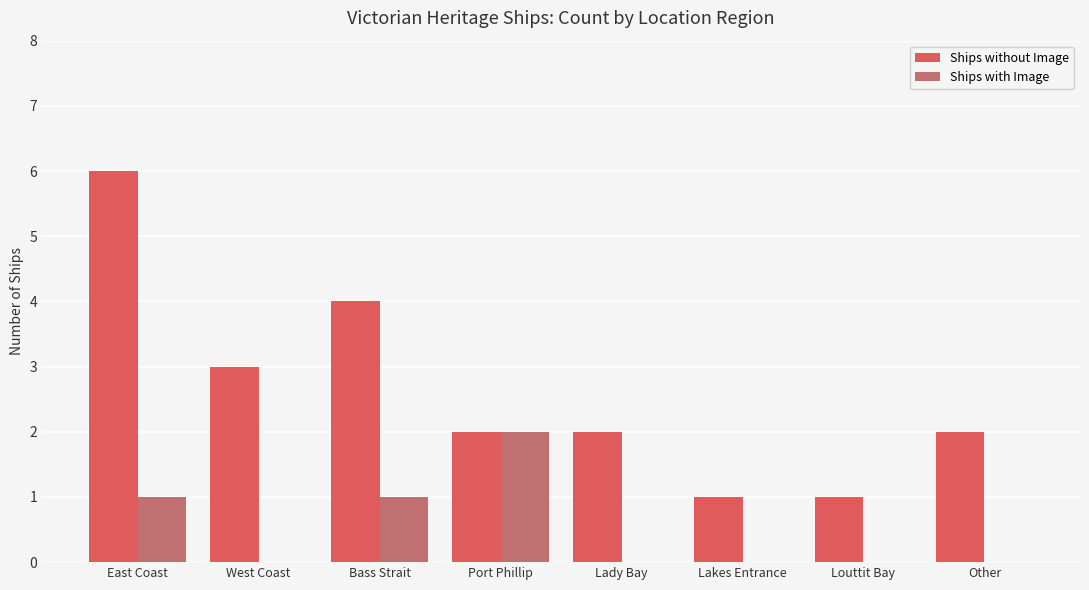

What is the sum of the Ships without Image values at Other and East Coast?

8